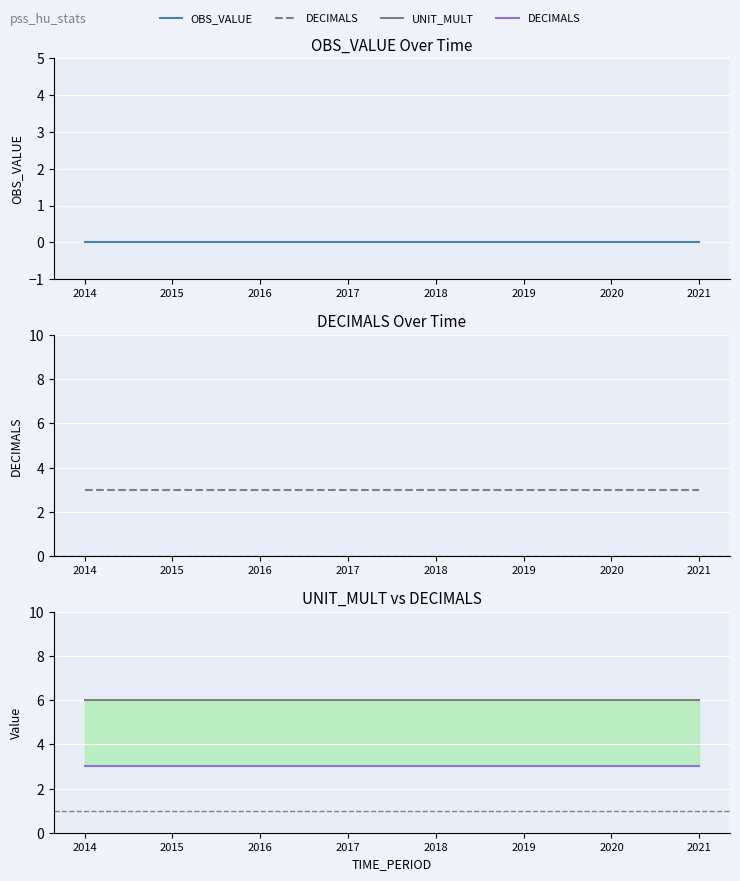

Which category has the lowest value in the OBS_VALUE series?

2014